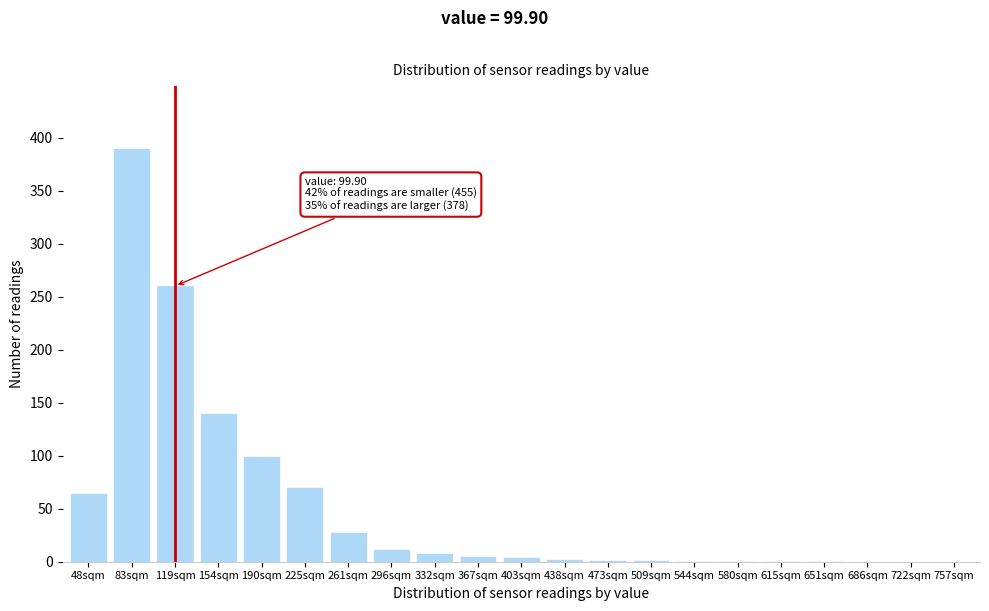

The value at 83sqm is 390. True or false?

True